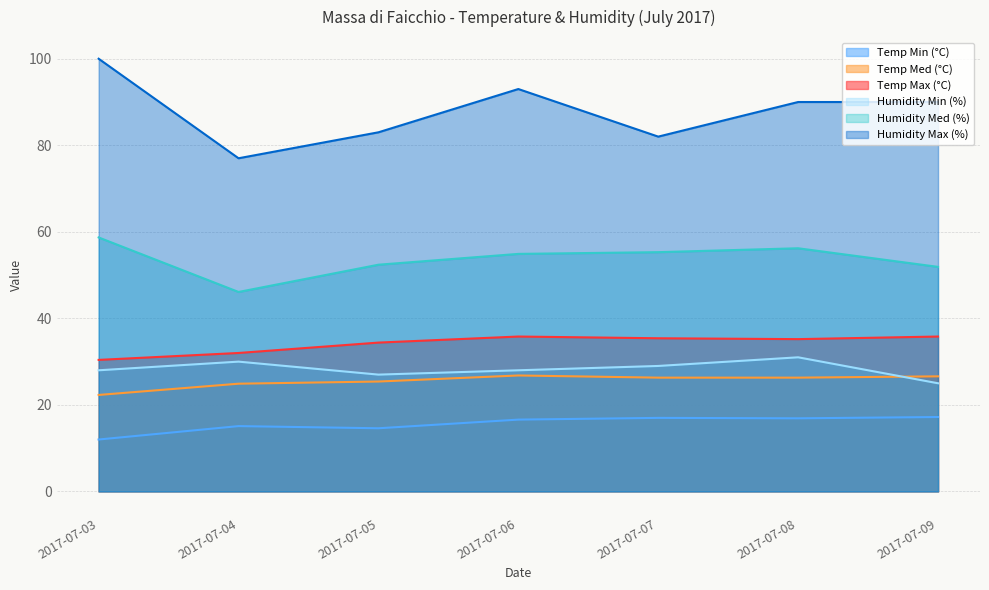

The value of Temp Med (°C) at 2017-07-06 is 26.8. True or false?

True